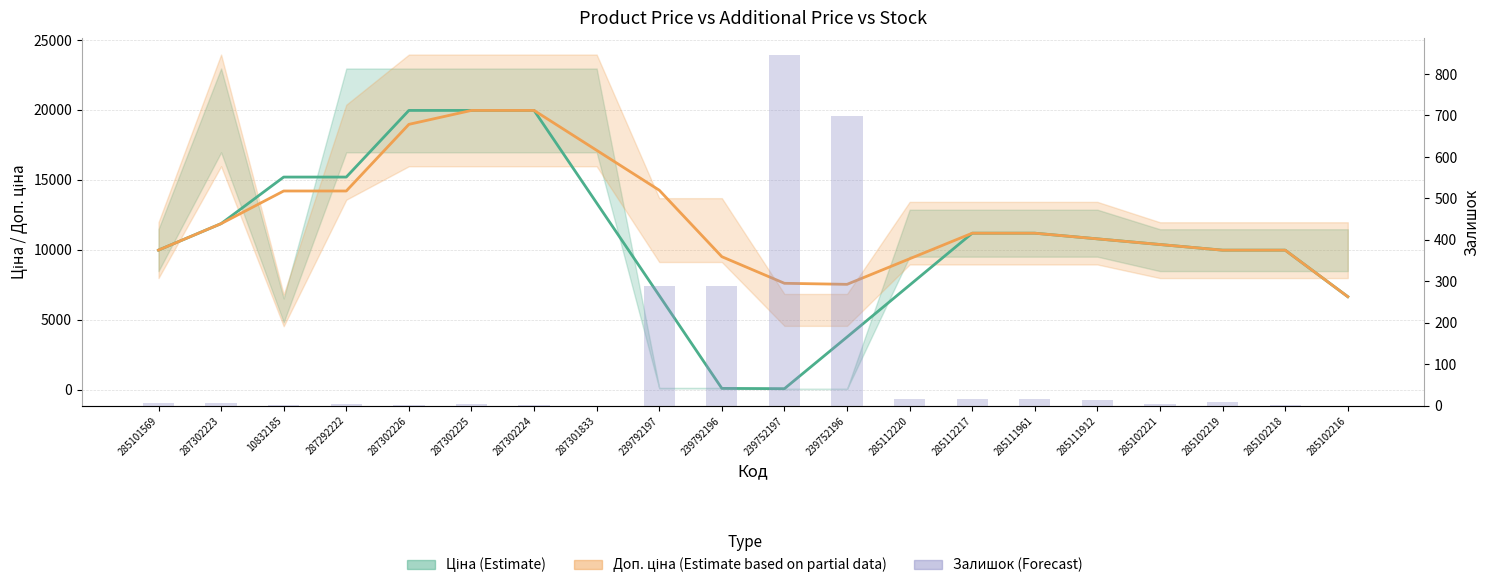

Is it true that the value at 287302224 is 3?

True